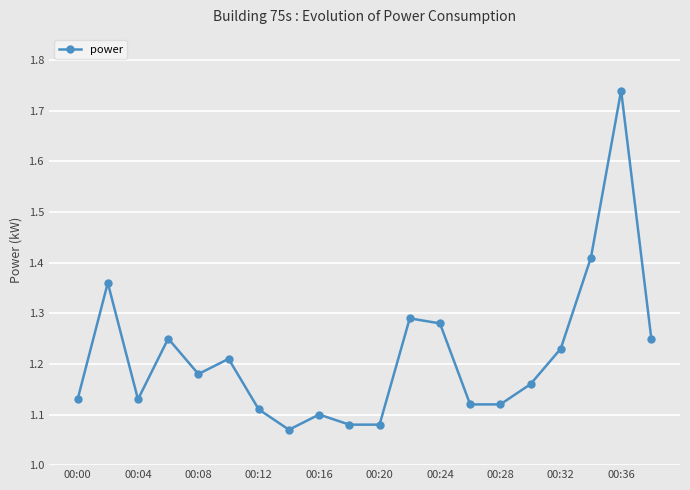

What is the sum of all values?

24.3